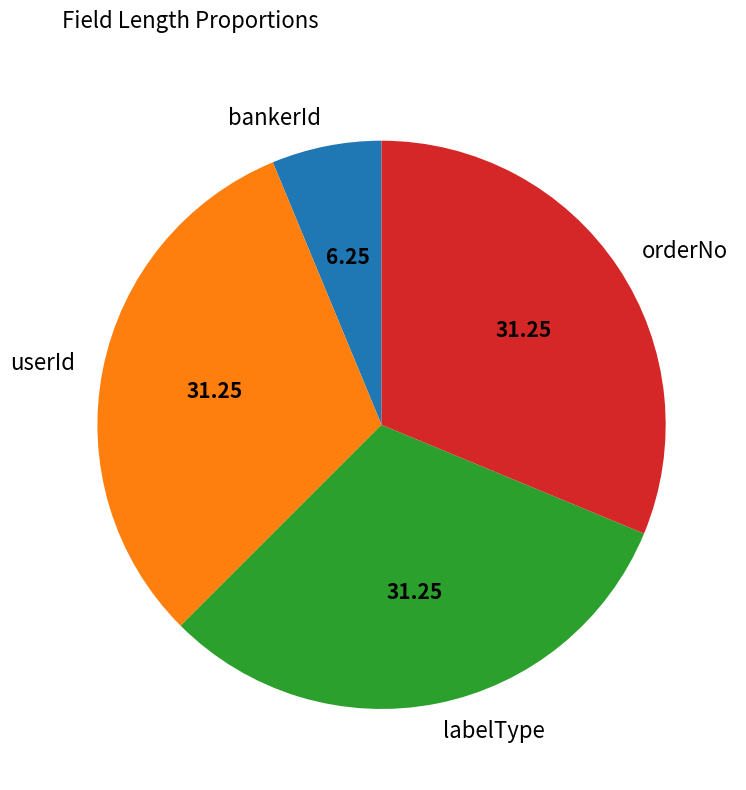

Approximately how many times larger is the value at labelType compared to orderNo?

1.0